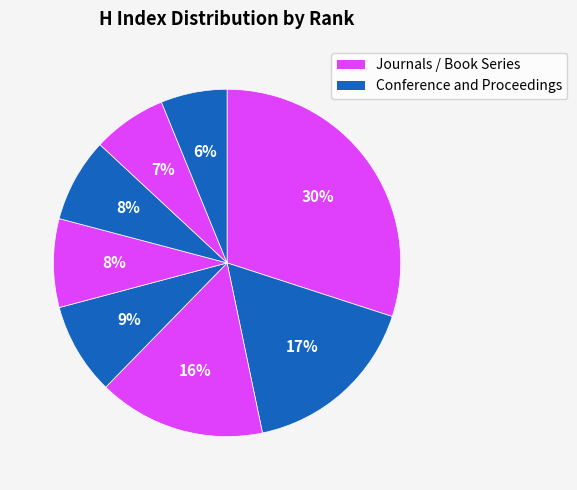

How many slices are in this pie chart?

8